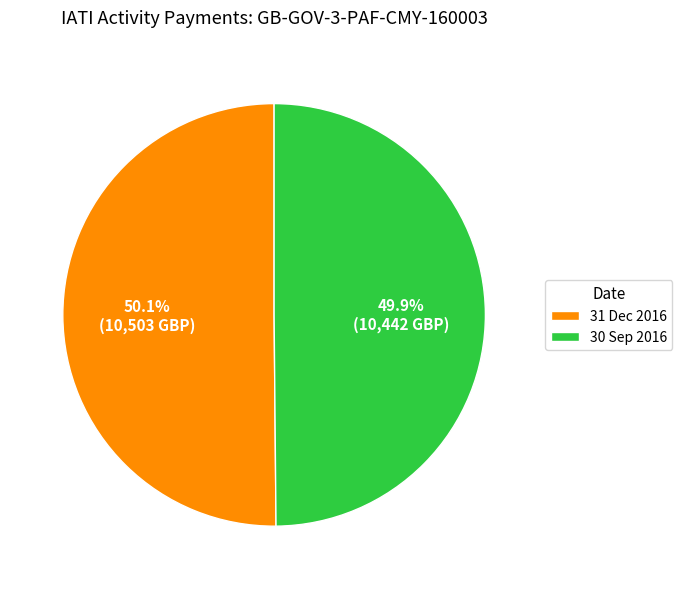

To the nearest percent, what percentage of the pie is 30 Sep 2016?

50%